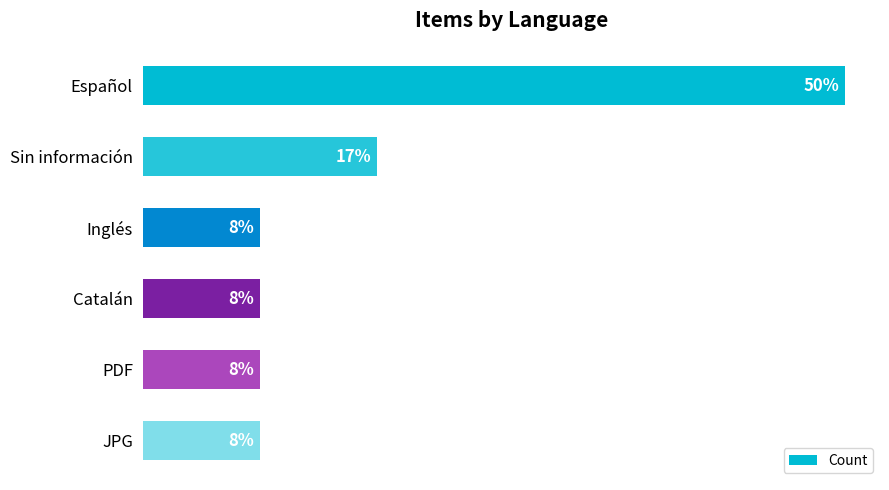

Are the bars horizontal?

Yes